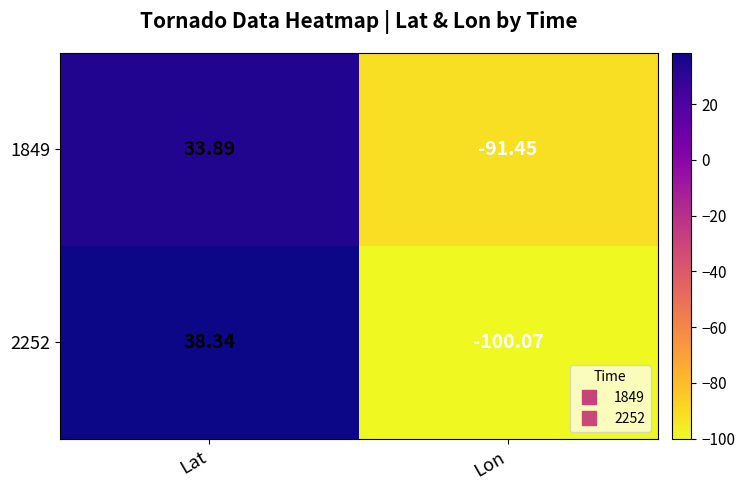

List the labels in order of 2252 value, smallest first.

Lon, Lat